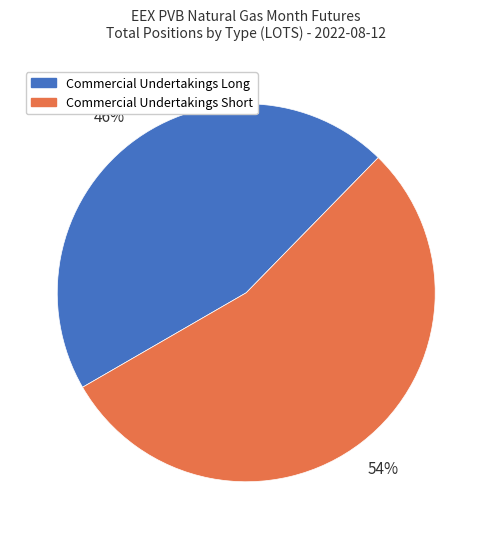

Which slice represents more than half of the pie?

Commercial Undertakings Short